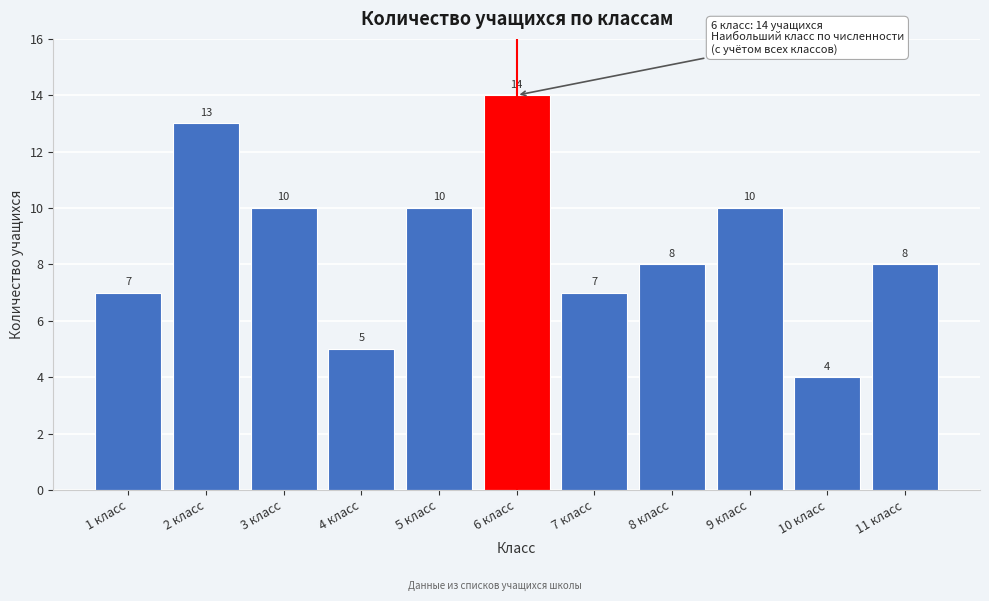

Reading left to right, list all the values displayed in this chart.

7	13	10	5	10	14	7	8	10	4	8